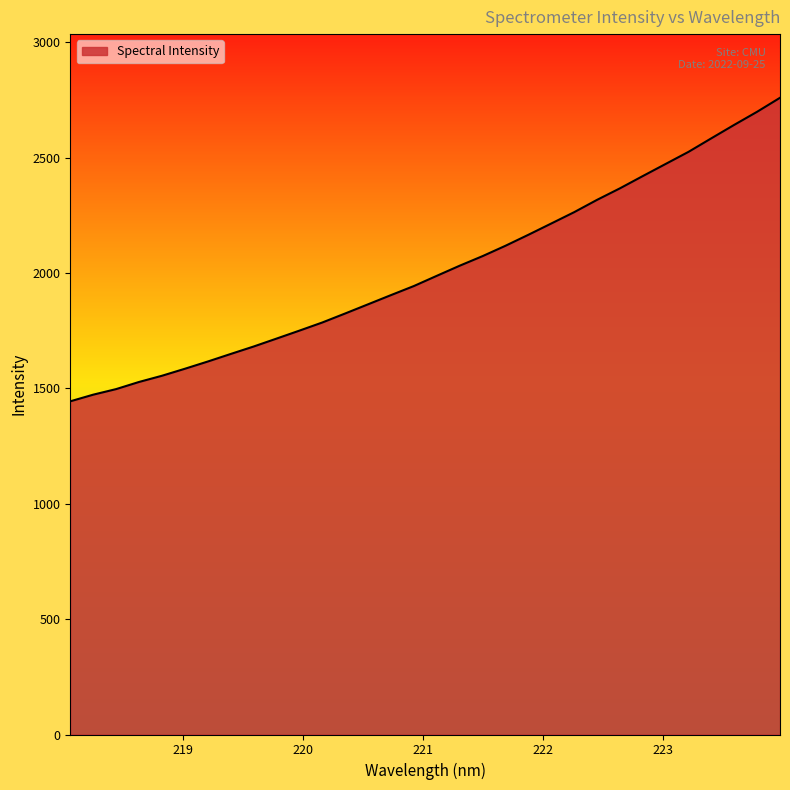

What is the difference between the maximum and minimum values?

1315.5